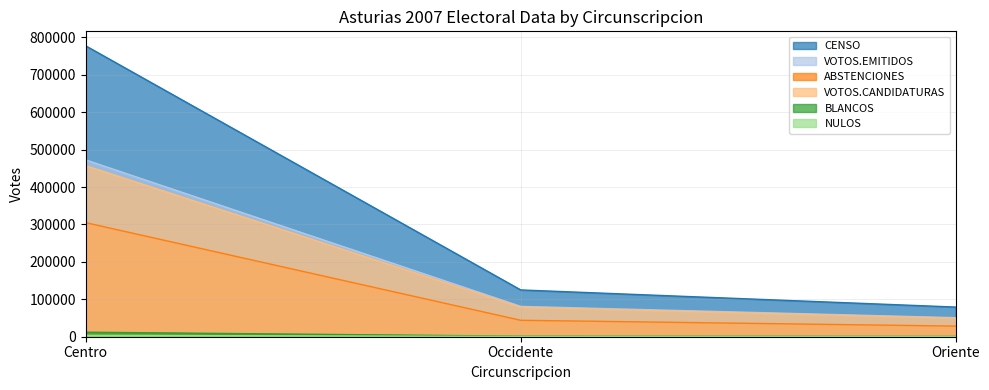

The BLANCOS series shows 4959 at Centro. True or false?

False